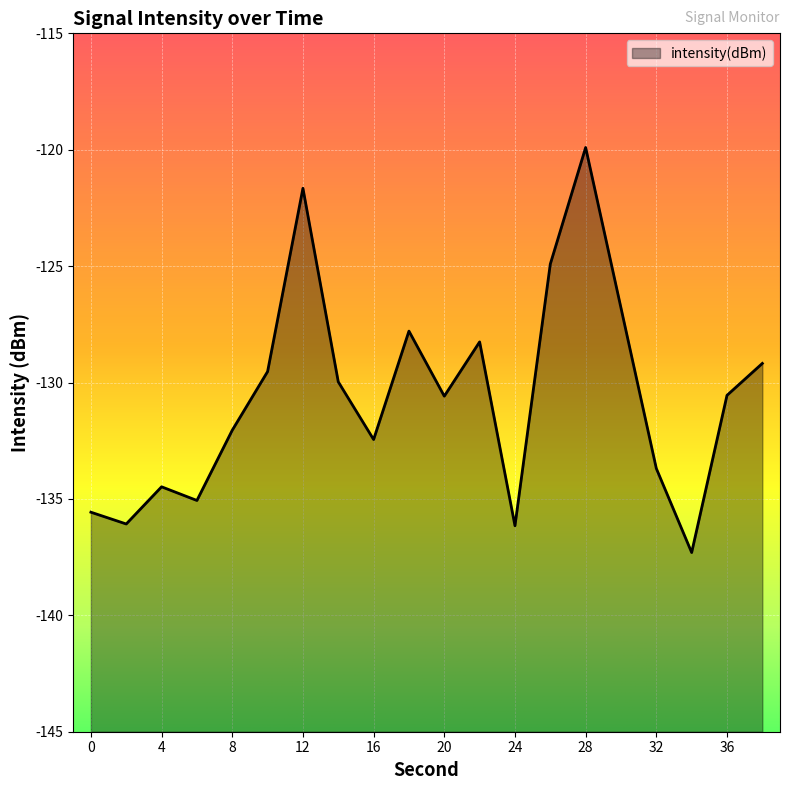

How many data points does each series have?

20